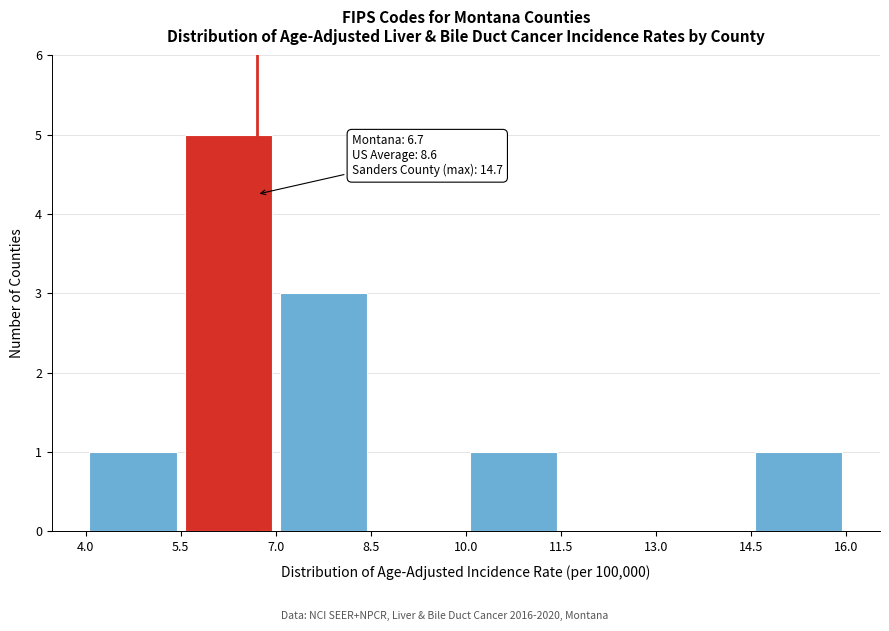

Which range on the x-axis has the tallest bar?

5.5 to 7.0